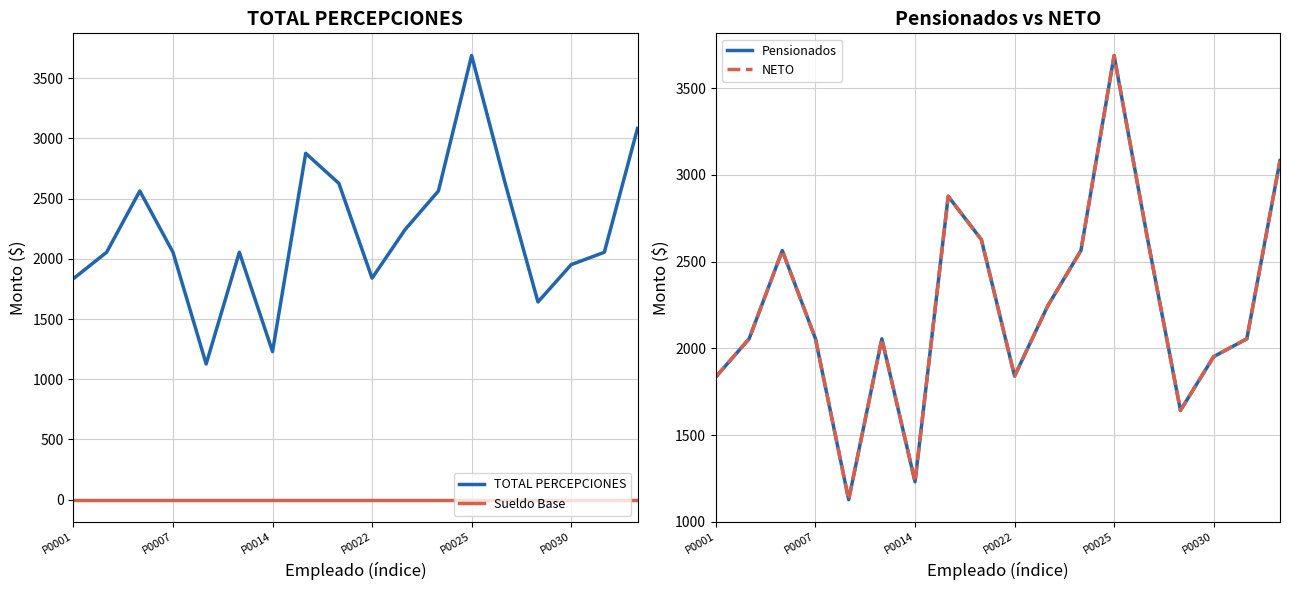

True or false: NETO has a value of 2245 at 10.

True